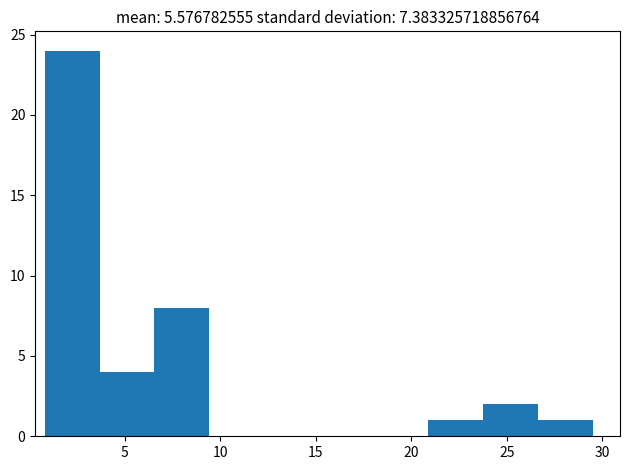

What is the height of the bar covering 6.5 to 9.5 on the x-axis? Neither the bar edges nor the heights are printed on the chart, so give them approximately, as read against the axes.

8